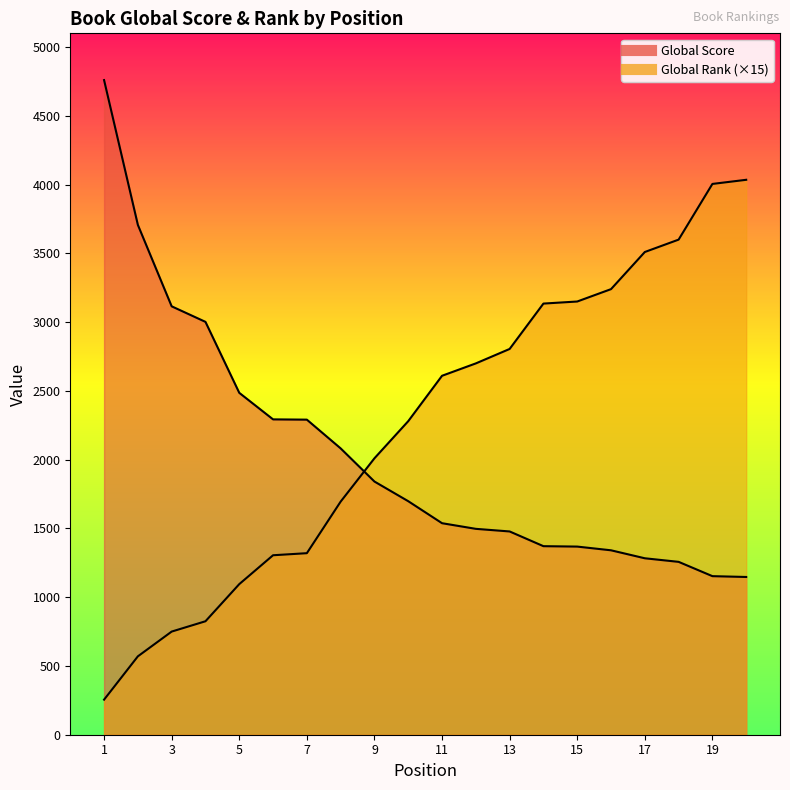

Rank the series by their average value, from lowest to highest.

Global Score, Global Rank